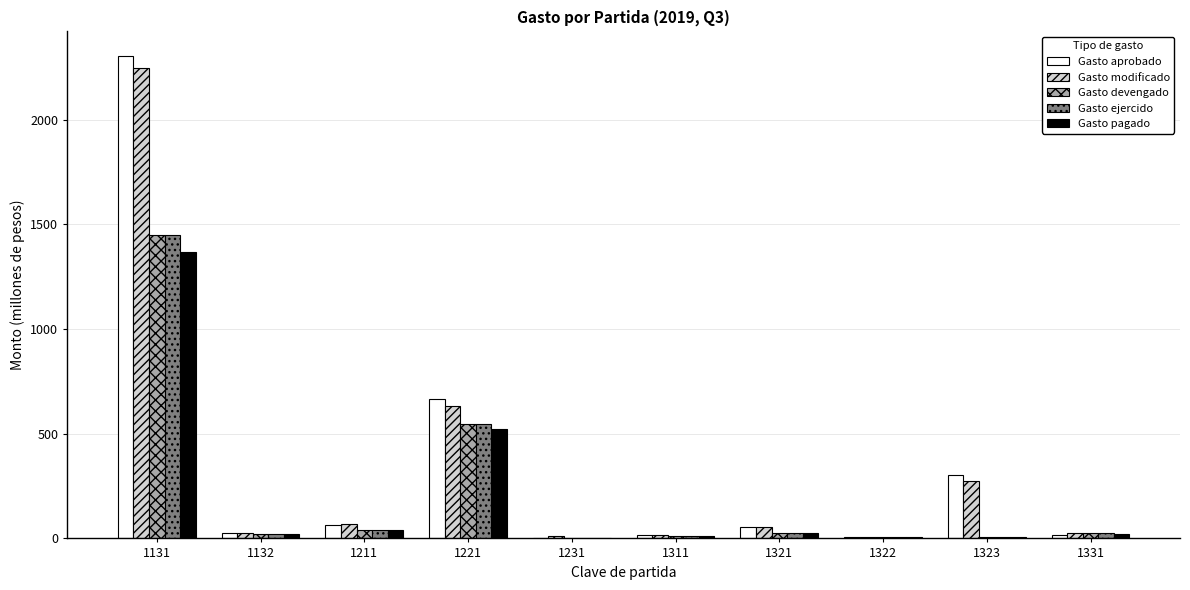

At which label is Gasto modificado closest to 1126?

1221